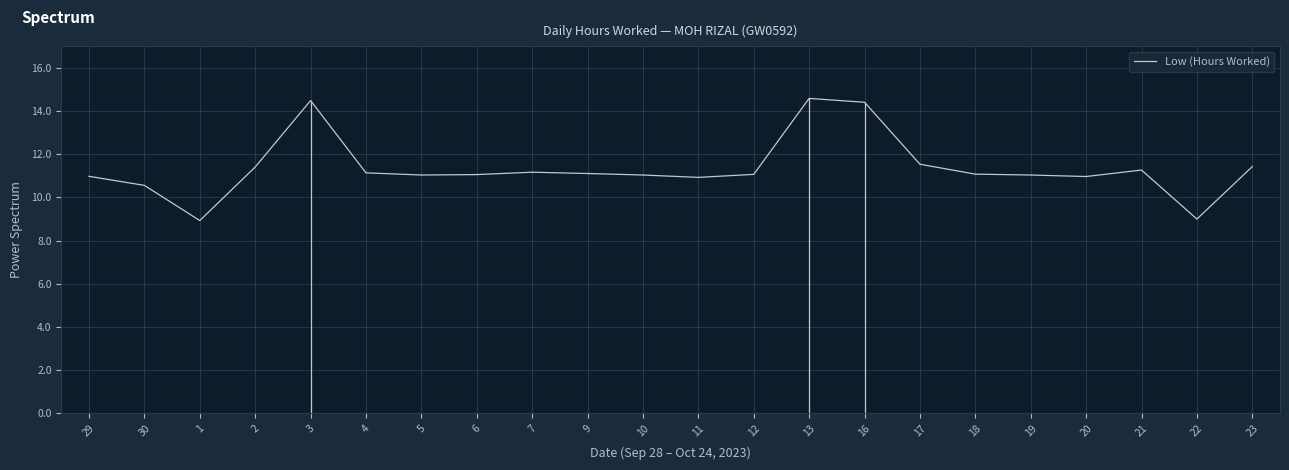

Is it true that the value at 18 is 11.1?

True